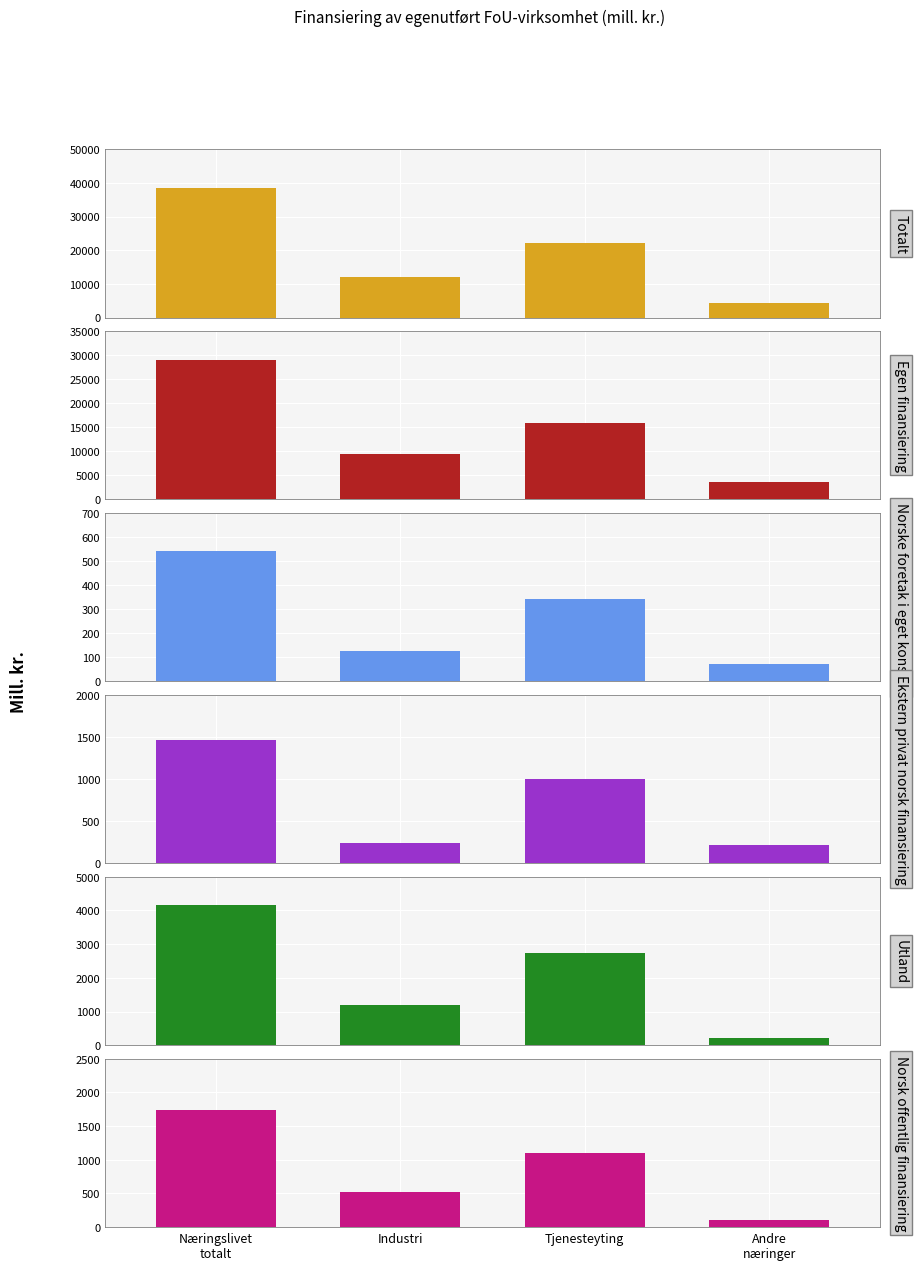

What is the sum of the Utland values at Tjenesteyting and Andre
næringer?

2959.8